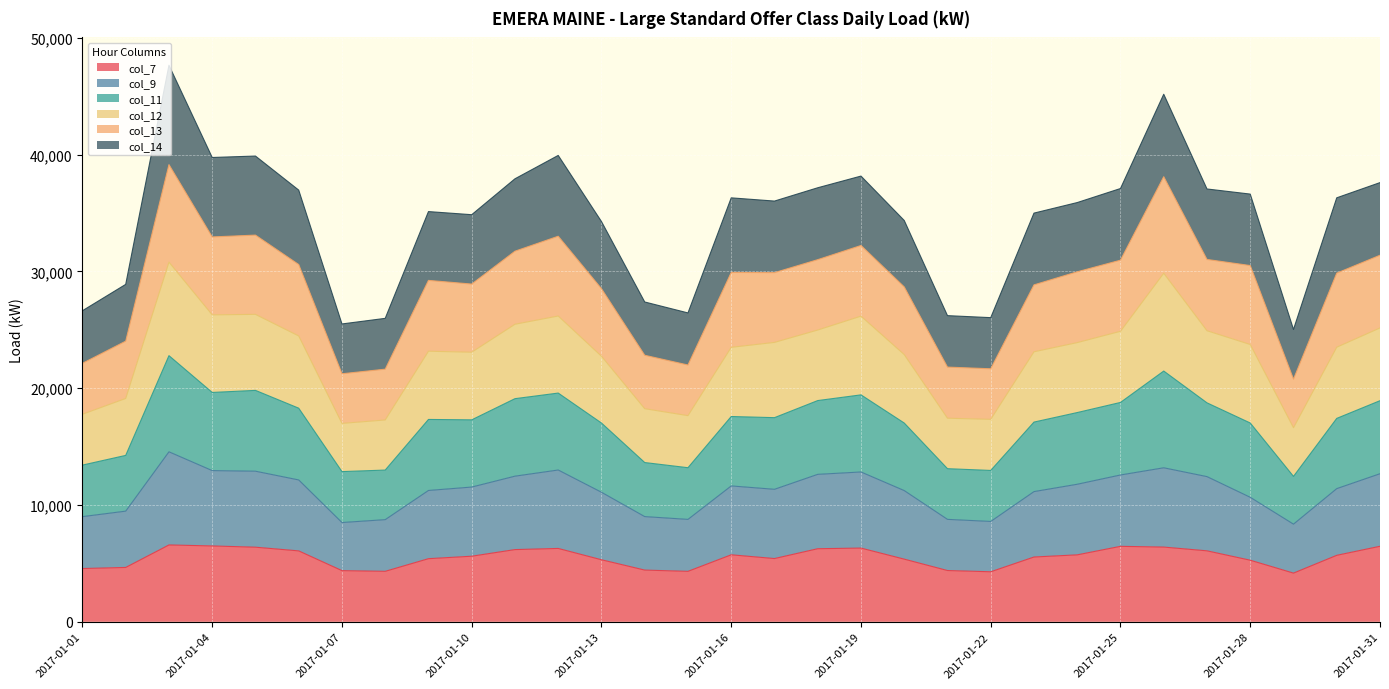

Which series has the widest spread of values?

col_12